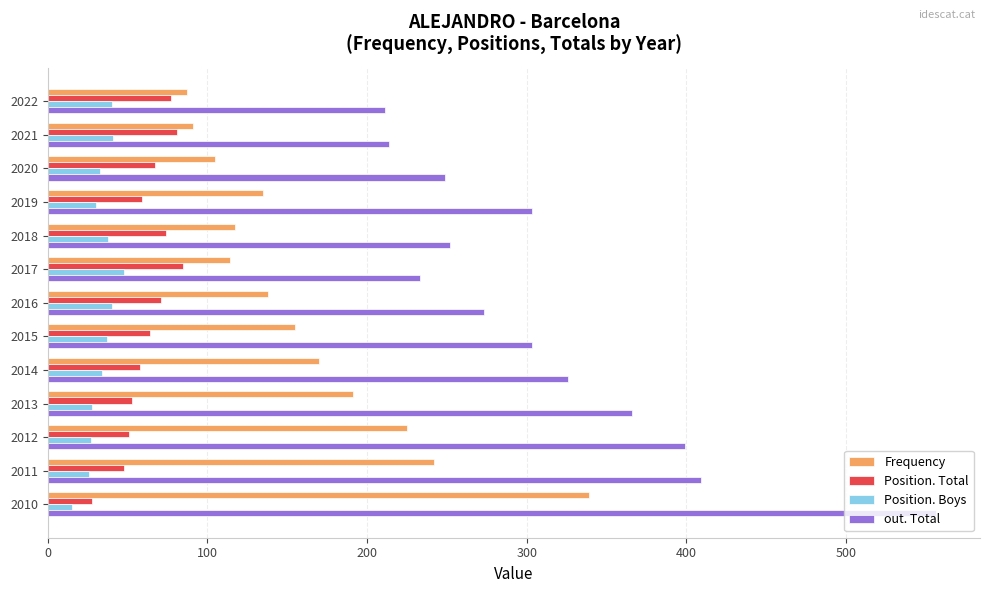

What is the total value across all series at 2017?

480